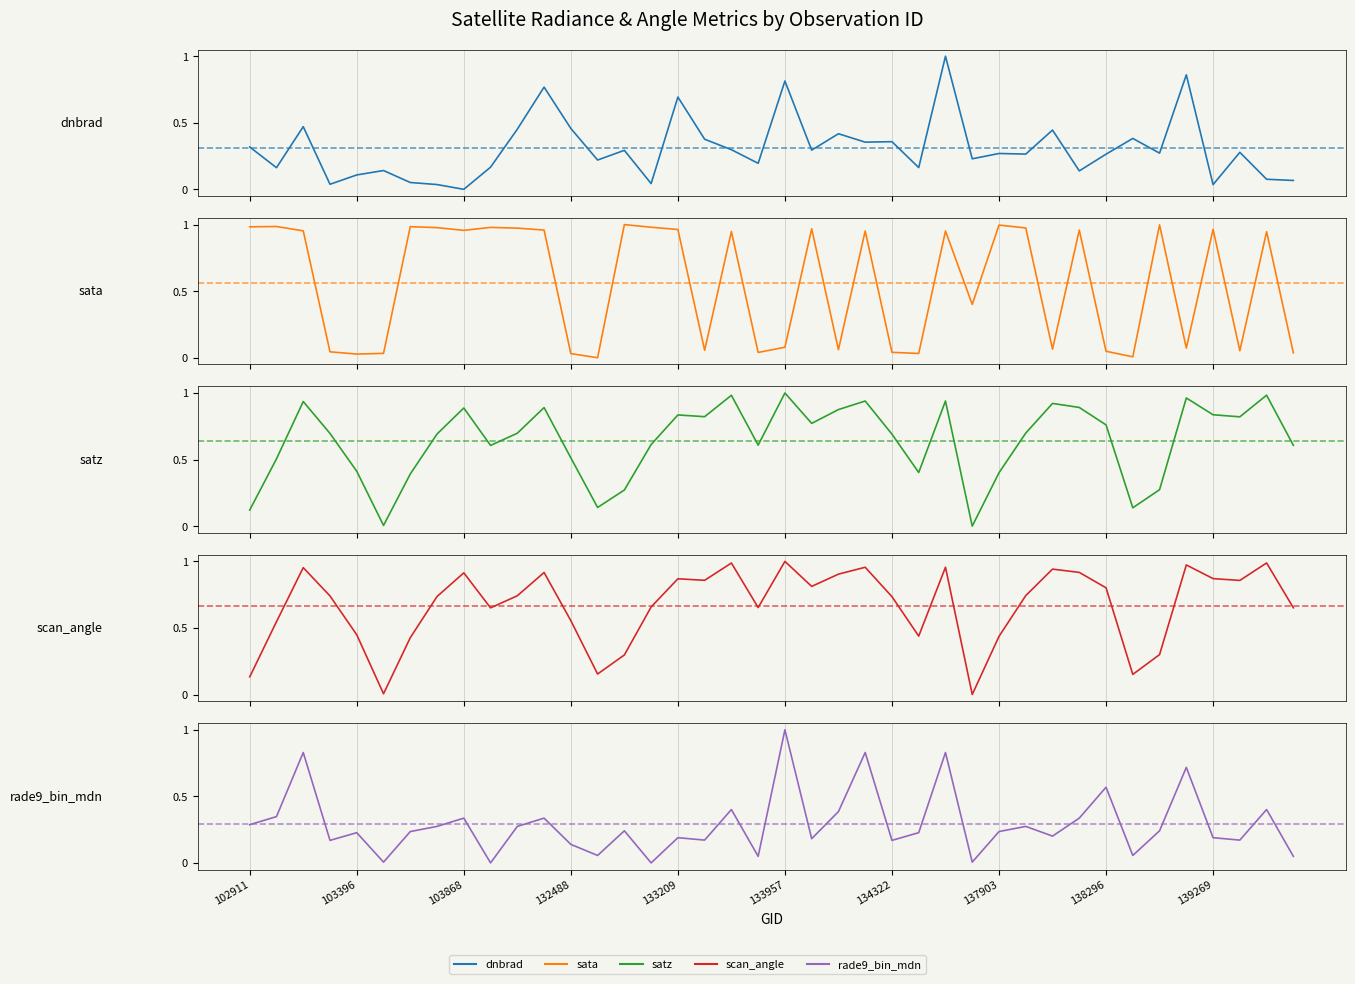

At which category is the sum across all series the highest?

26